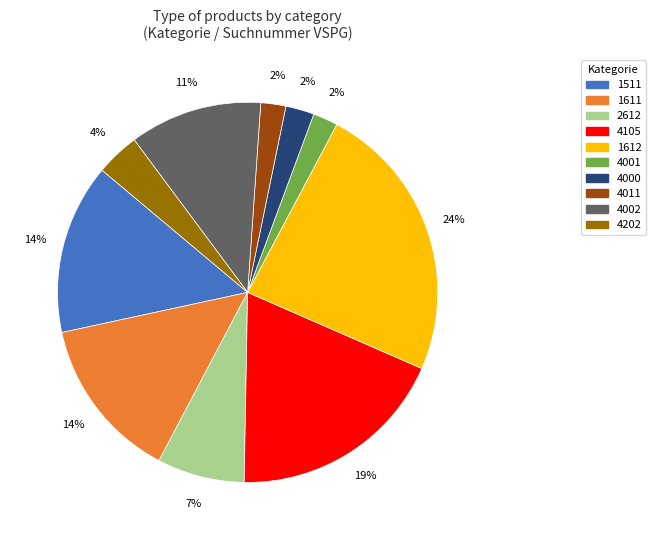

How many segments does this pie chart have?

10